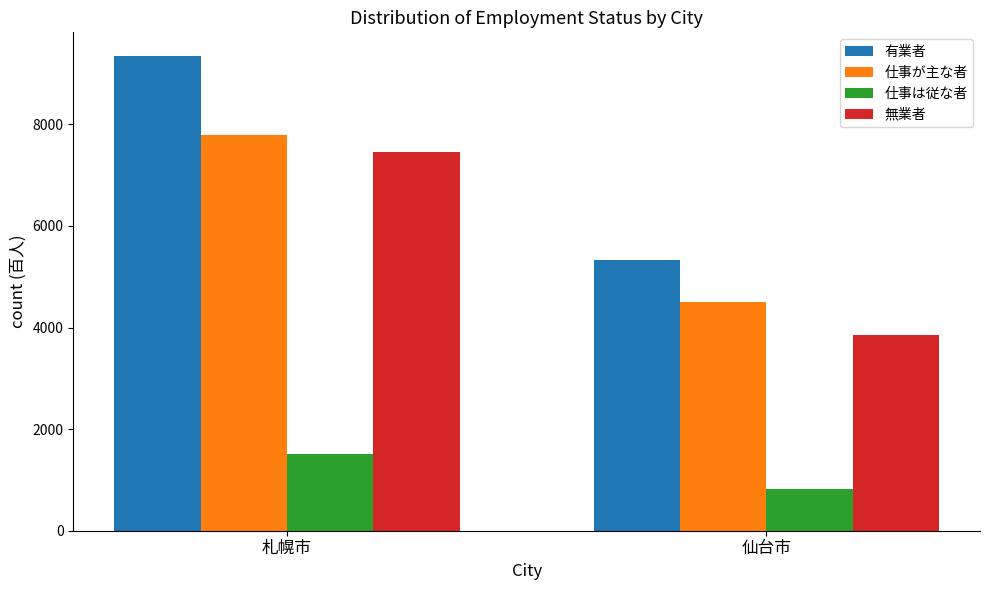

The value of 仕事が主な者 at 仙台市 is 2921. True or false?

False